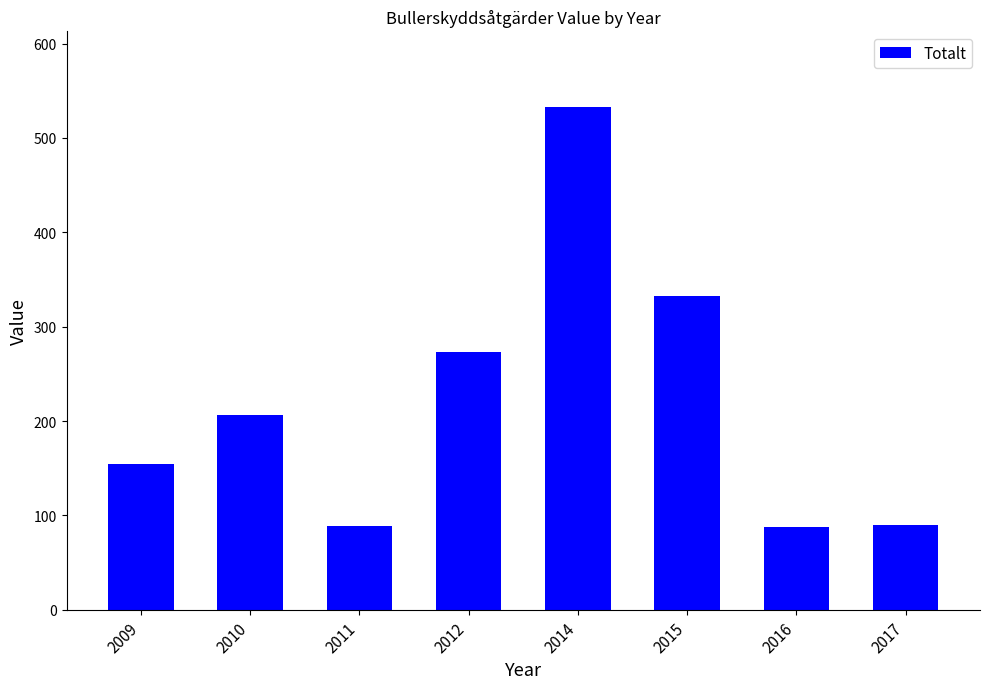

How many bars are there in total?

8